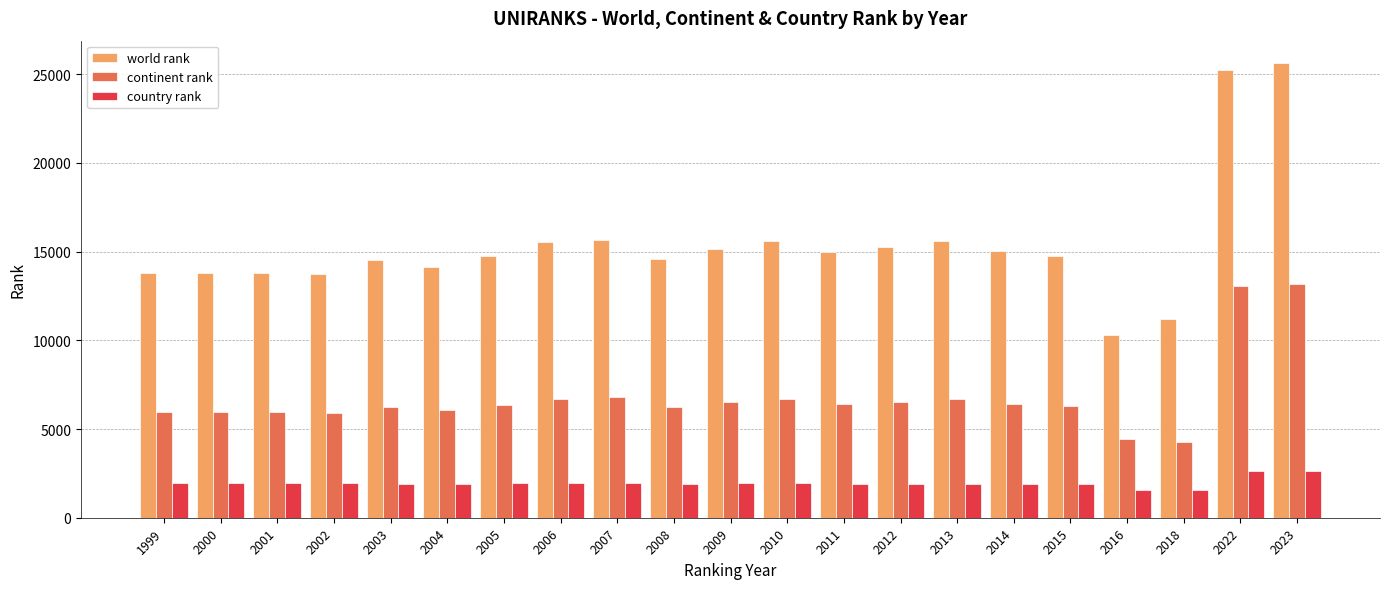

How many data points does each series have?

21